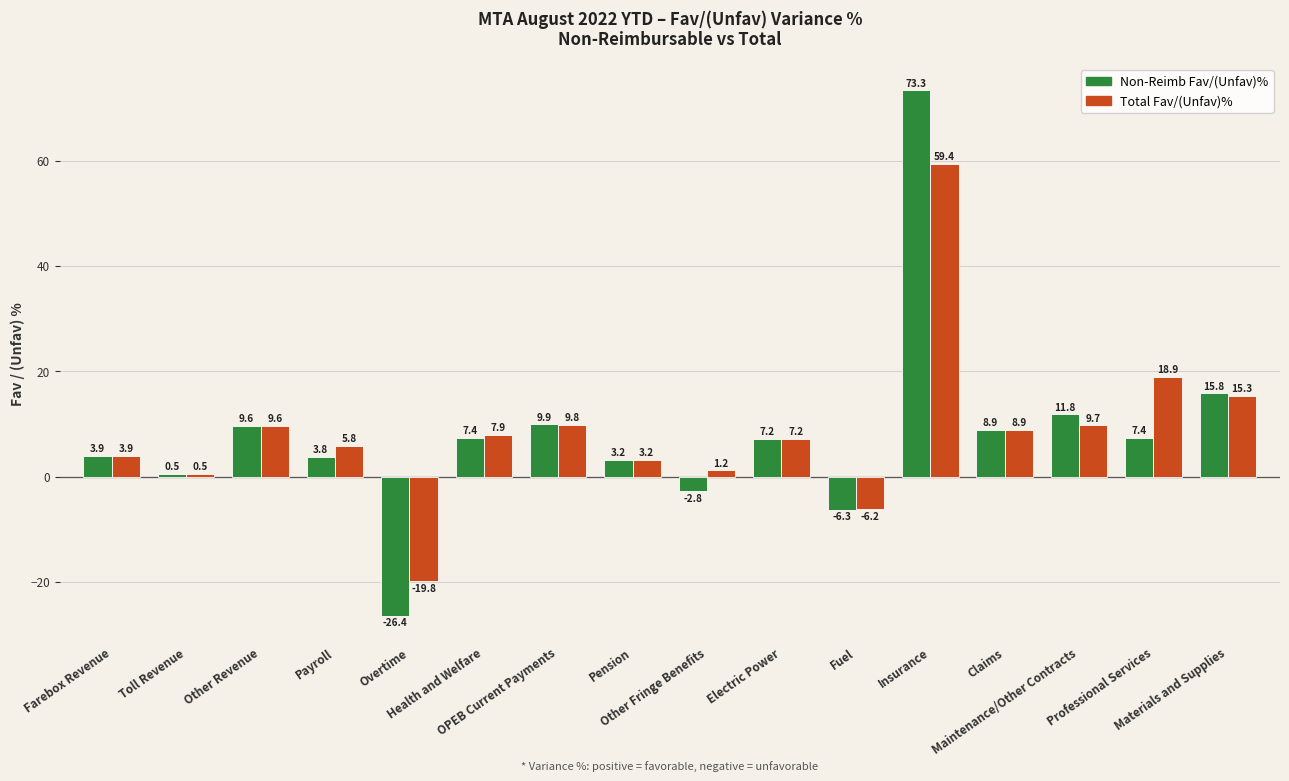

What are all the series names shown in the legend?

Non-Reimb Fav/(Unfav)%, Total Fav/(Unfav)%